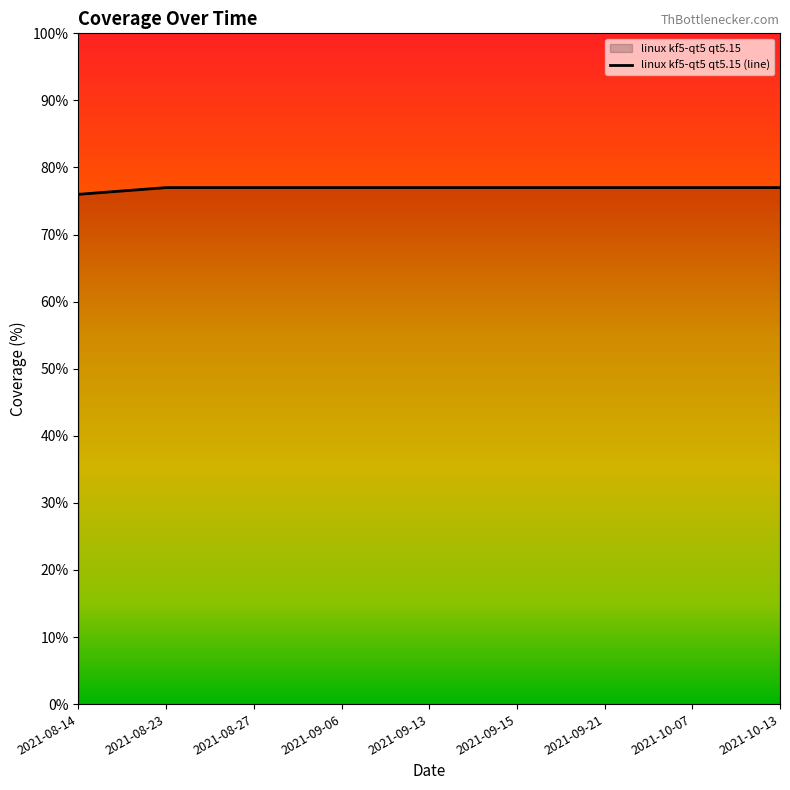

What is the approximate value at 2021-08-23?

77